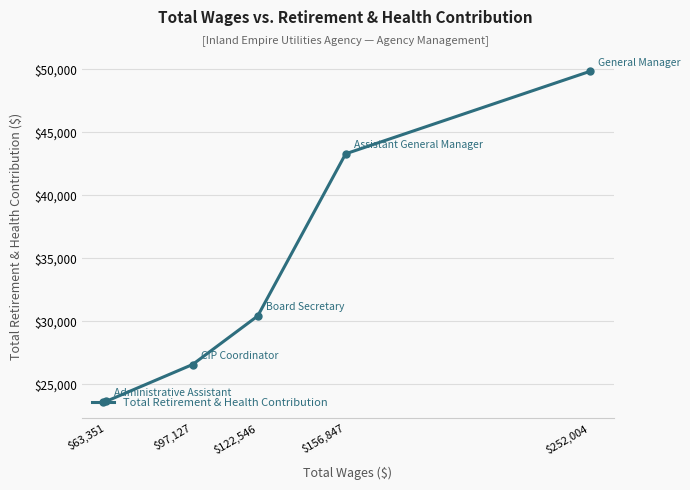

What is the difference between the second highest and second lowest values?

16730